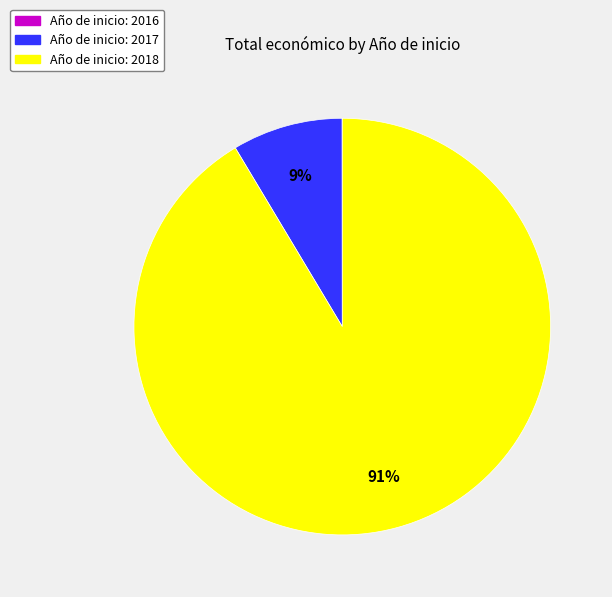

Does any single category account for the majority?

Yes